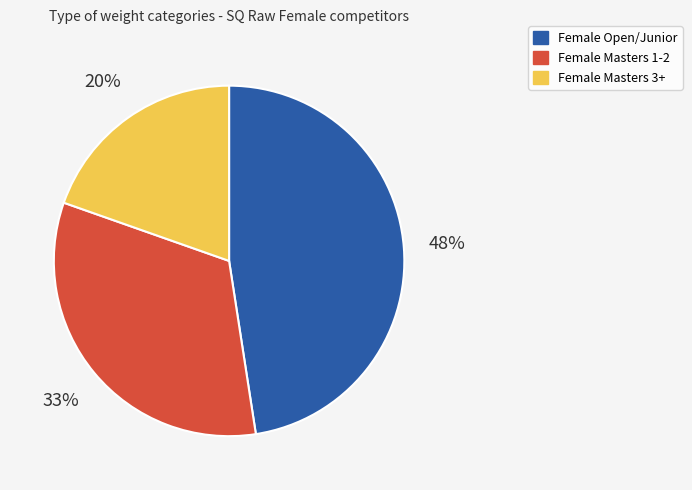

To the nearest percent, what portion does Female Open/Junior represent?

48%